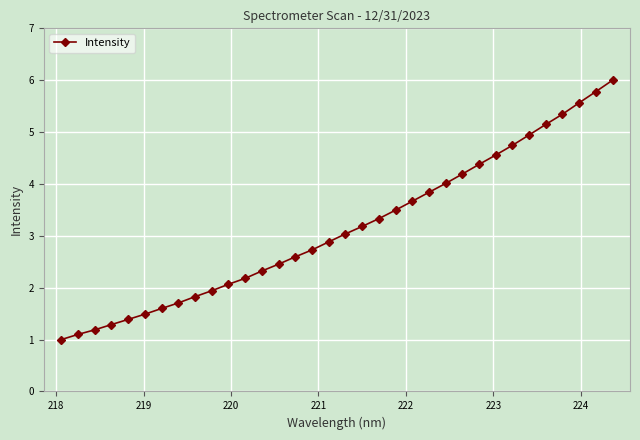

What is the sum of all values?

107.0